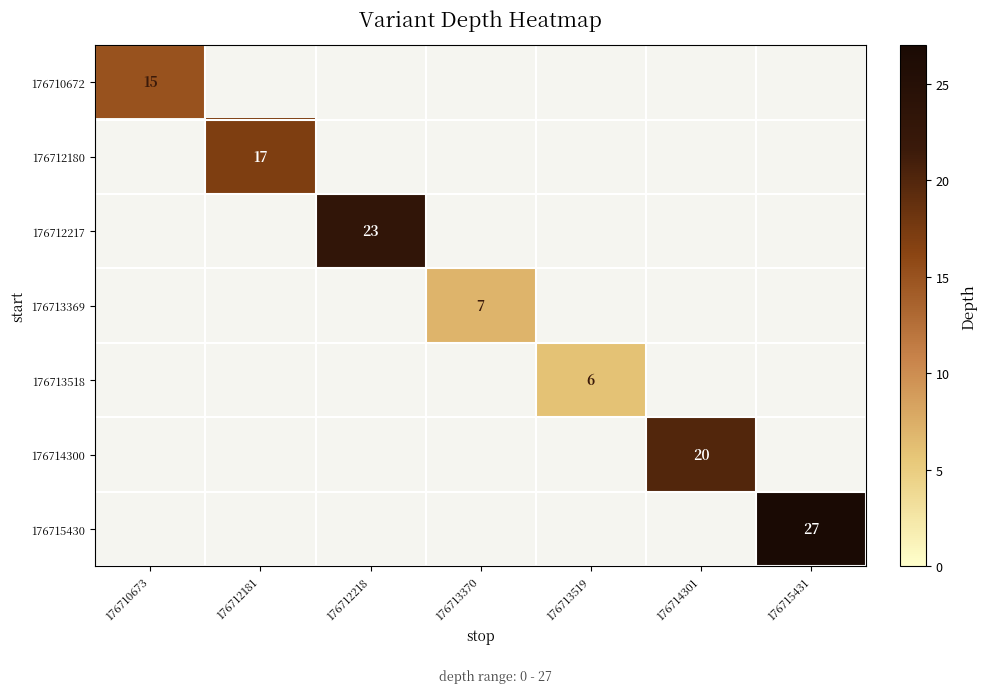

The 176713369 series shows 4 at 176713370. True or false?

False